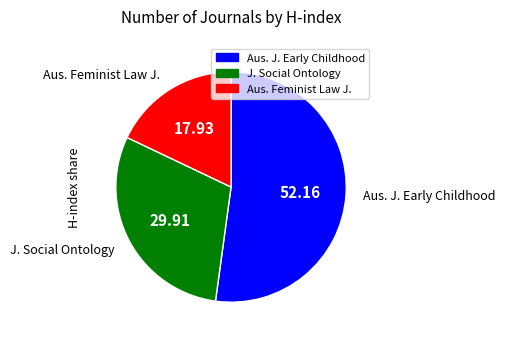

Count the number of slices in the pie.

3